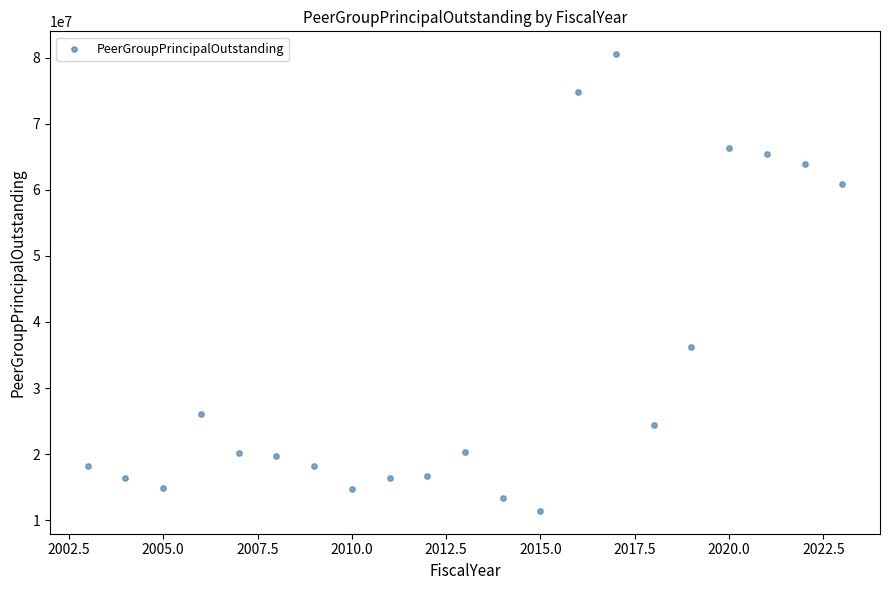

What Y value in the scatter plot is closest to 45967500?

36170000